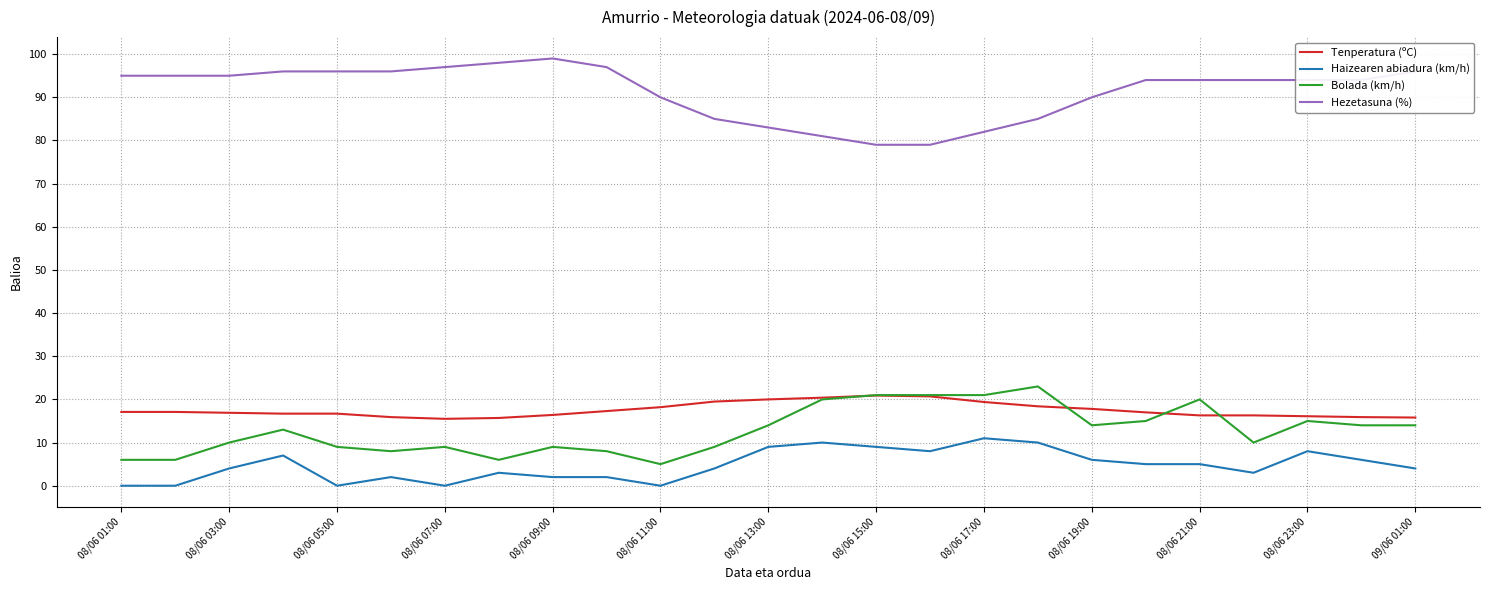

What is the average value of the Bolada (km/h) series?

12.8